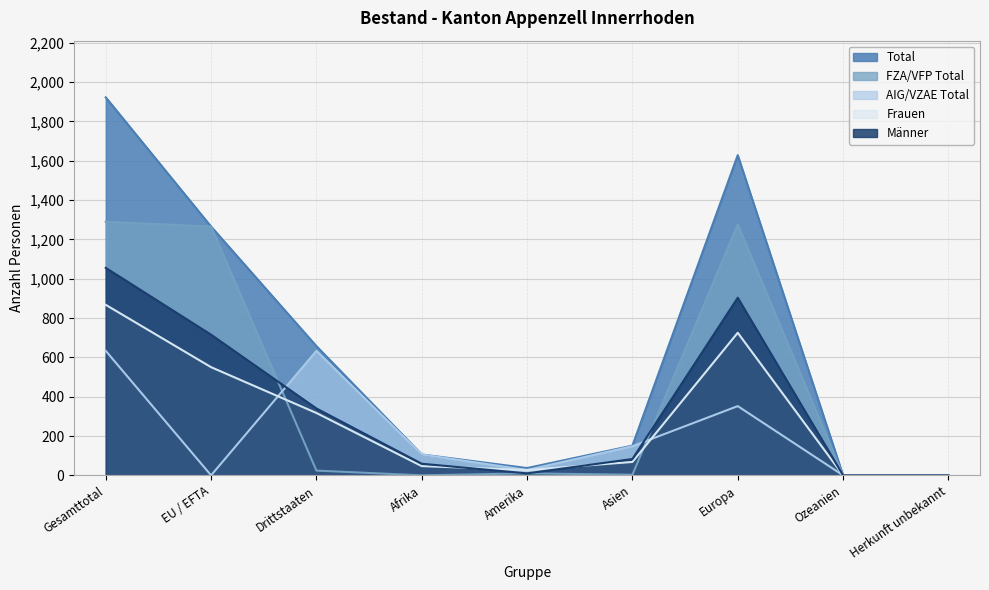

After their last crossing, which series has the higher values: Frauen or AIG/VZAE Total?

Frauen